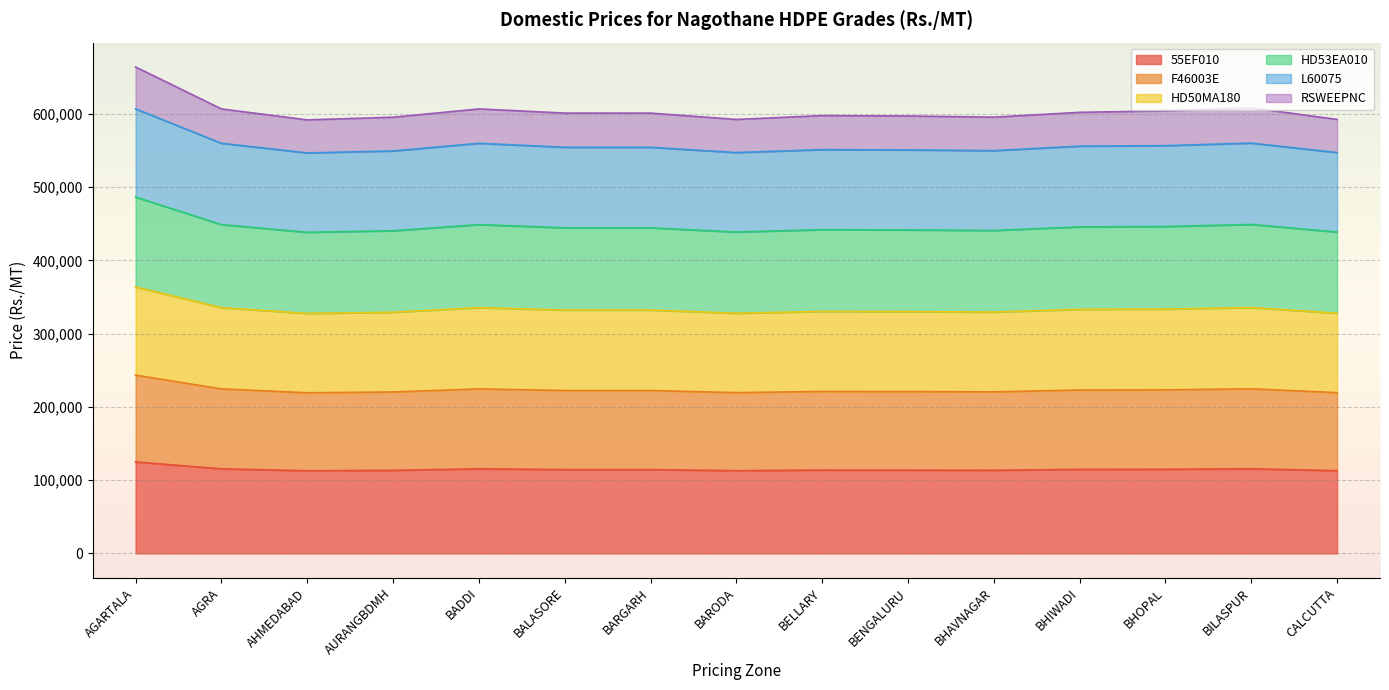

The value of 55EF010 at AURANGBDMH is 56969. True or false?

False